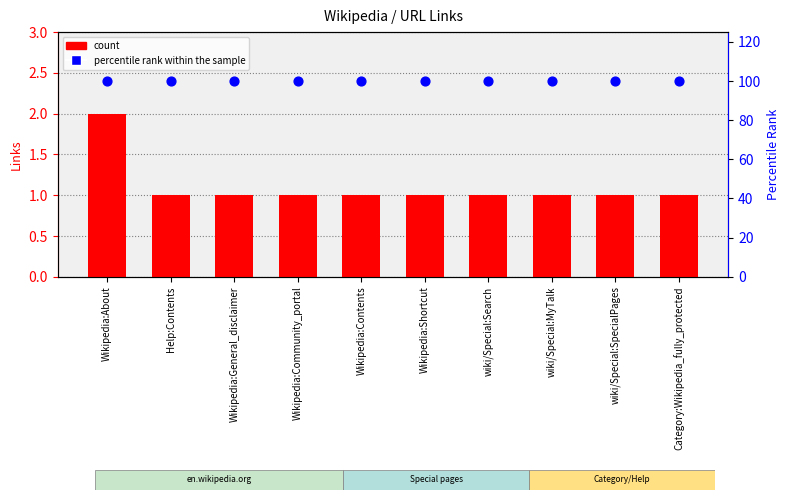

At which category is the sum across all series the highest?

Wikipedia:About